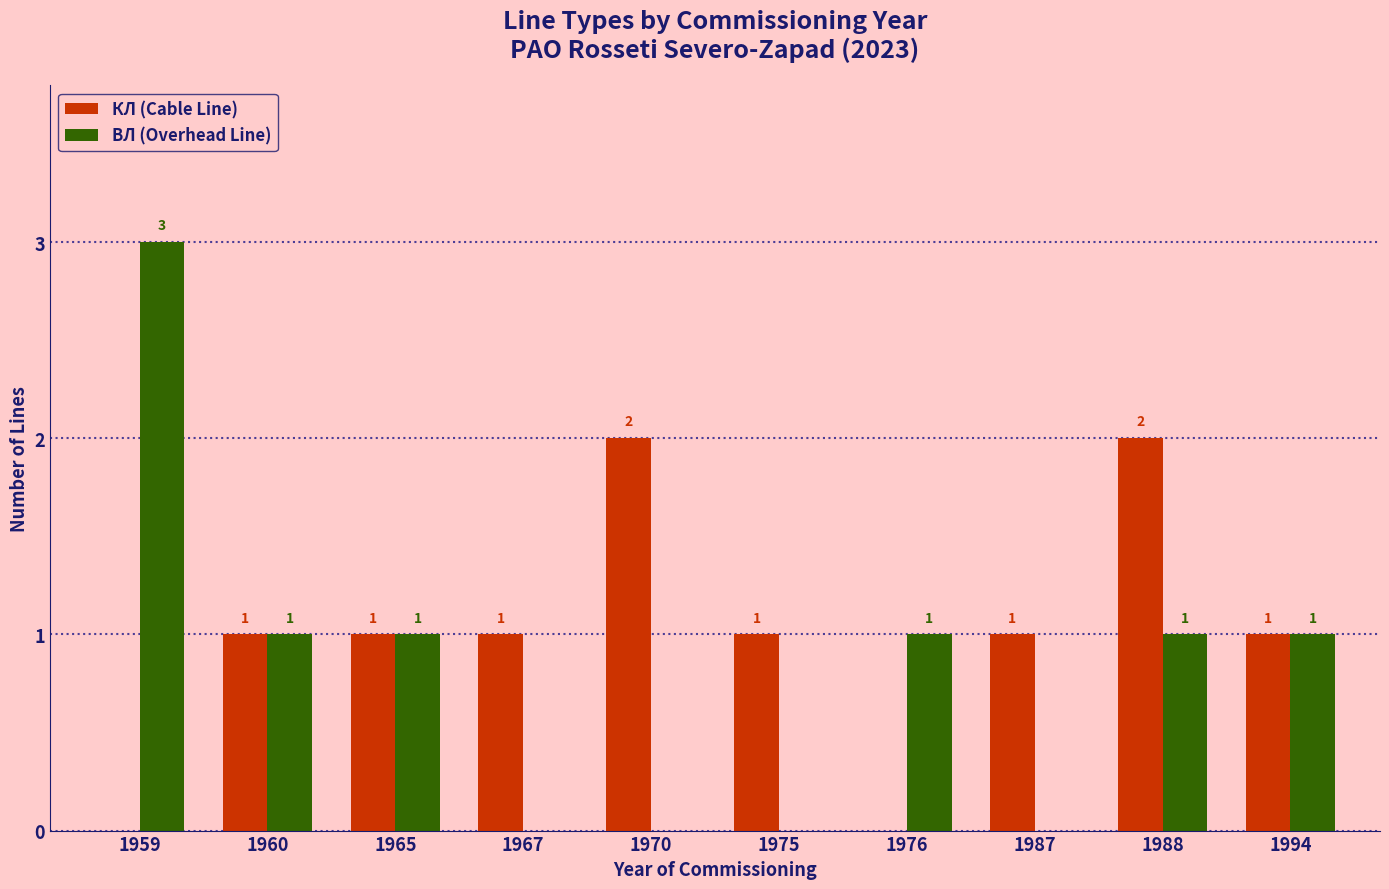

Which series has the largest total across all categories?

КЛ (Cable Line)